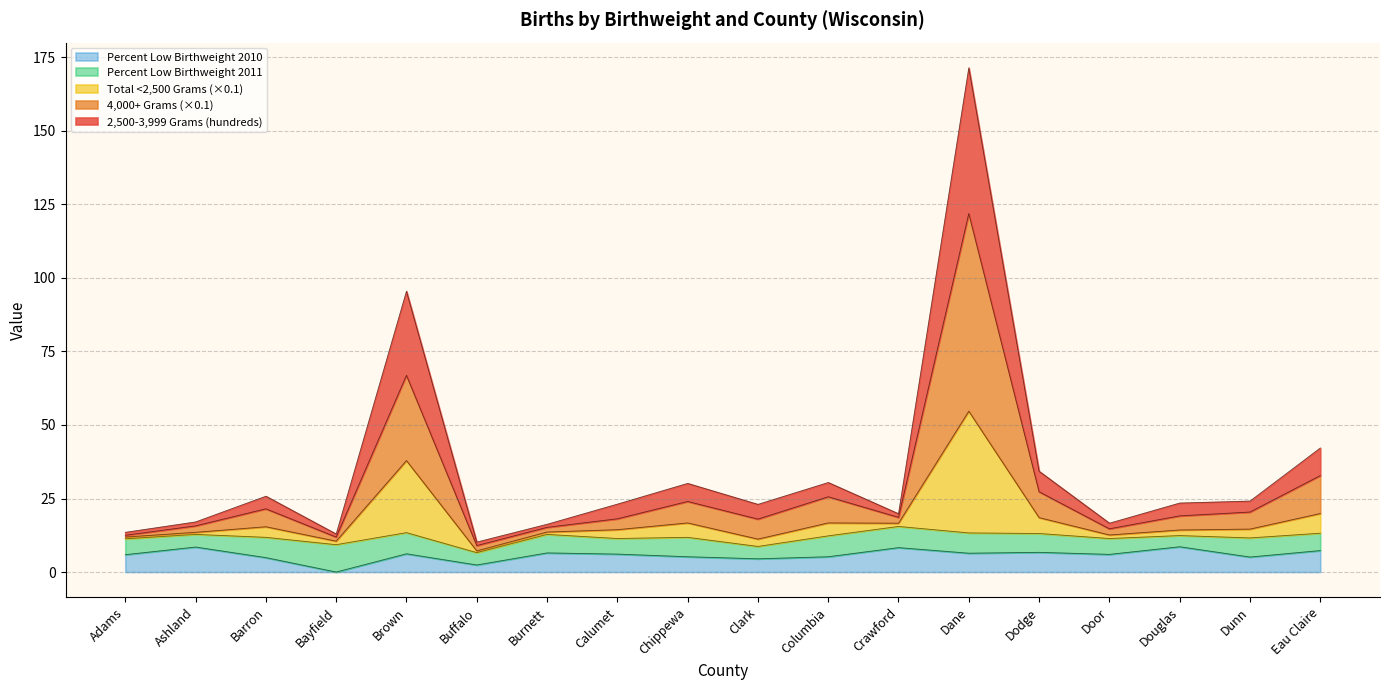

What is the maximum value for Percent Low Birthweight 2010?

8.6